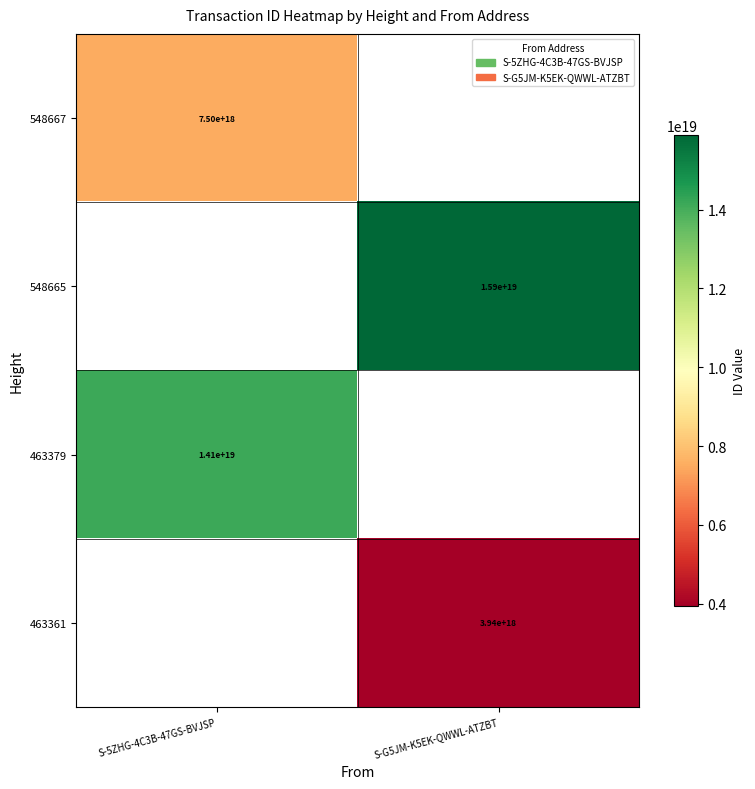

True or false: 463361 has a value of 3940000000000000000 at S-G5JM-K5EK-QWWL-ATZBT.

True